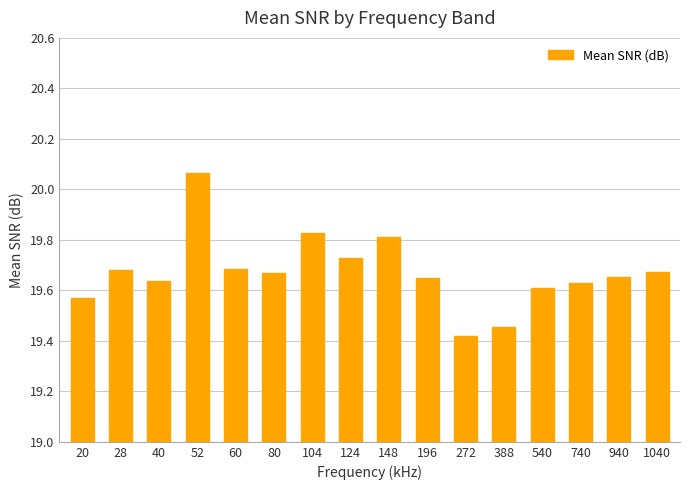

At which category does the chart reach its peak across all series?

52